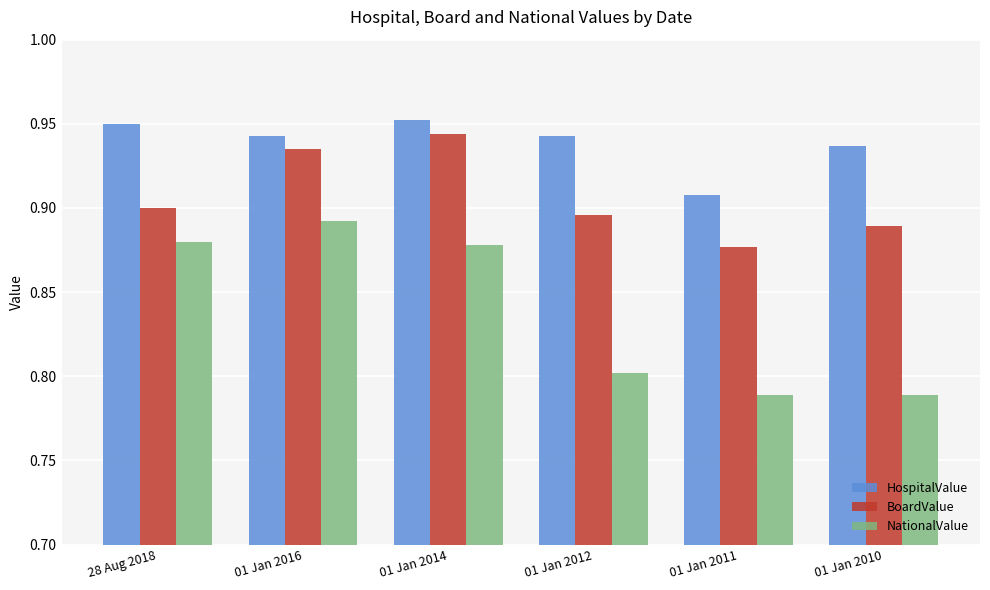

What is the sum of all HospitalValue values?

5.6